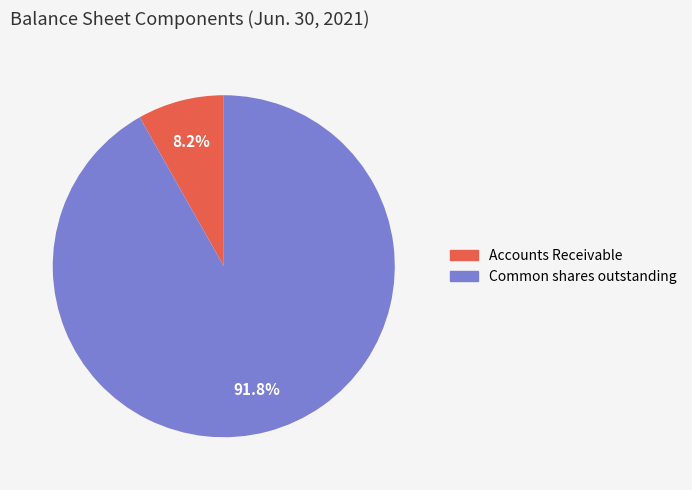

How much of the chart is everything except Accounts Receivable?

91.8%